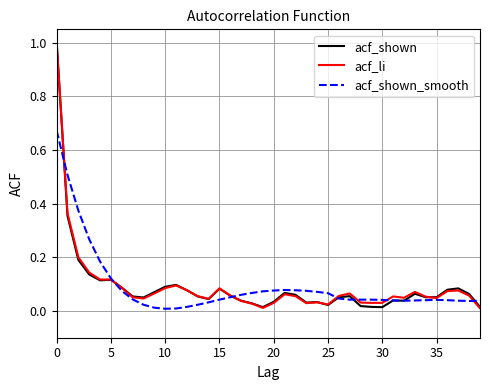

What is the sum of all acf_li values?

3.7